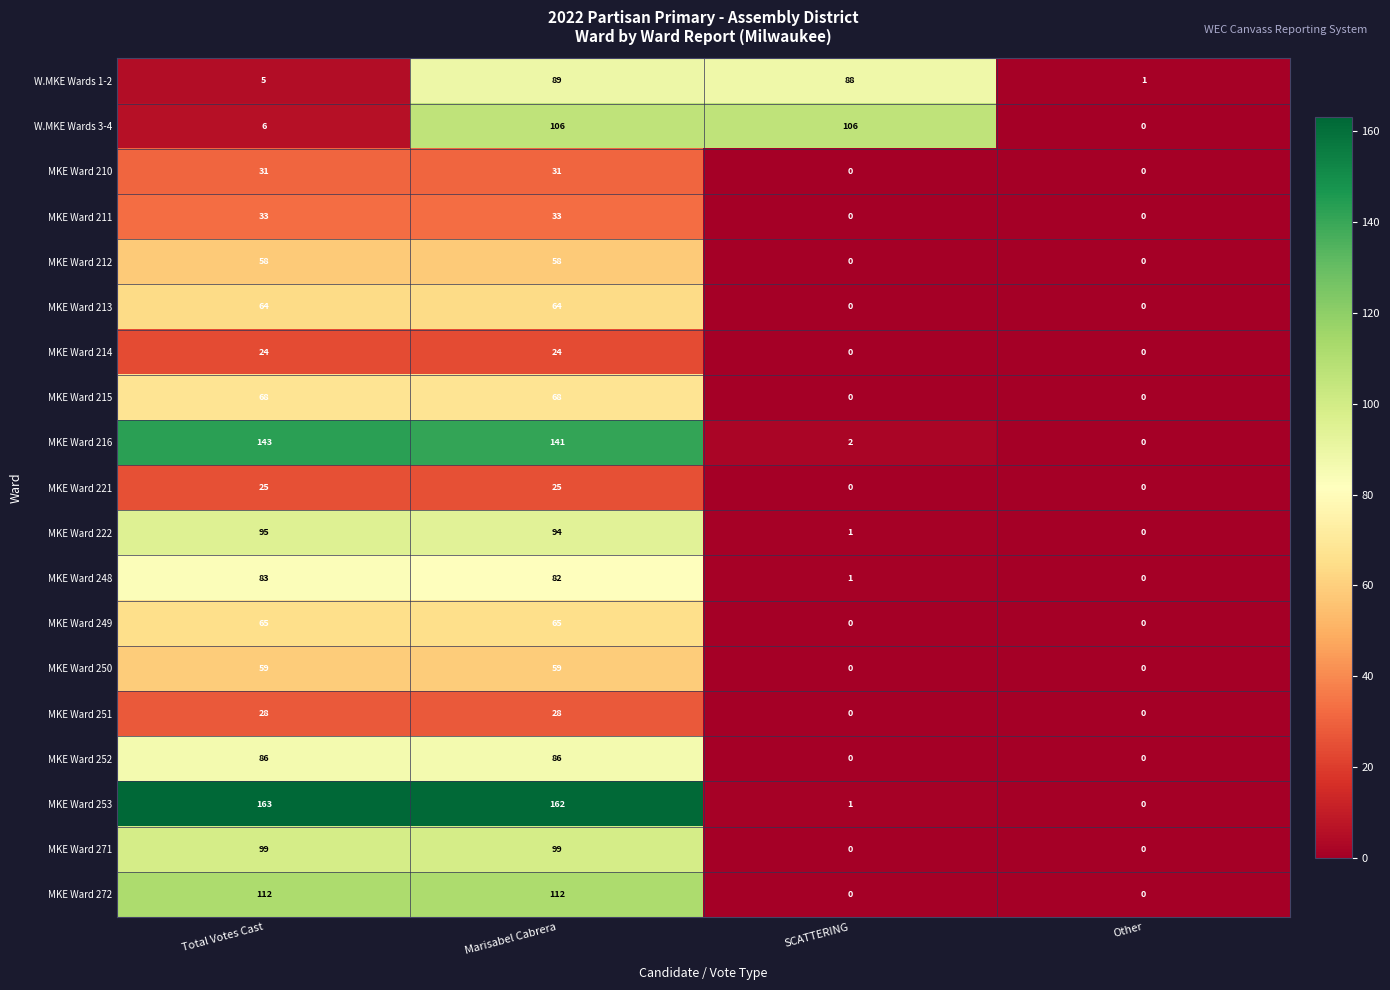

The value of MKE Ward 210 at SCATTERING is 15. True or false?

False